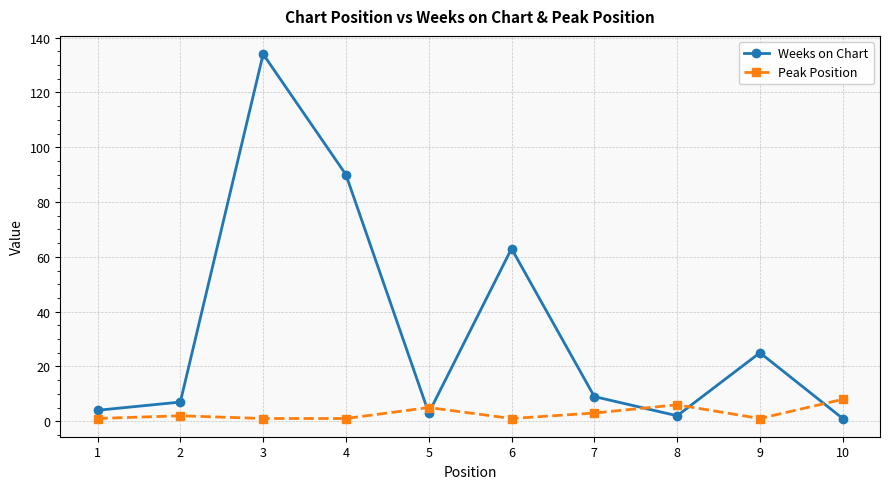

What is the average value of the Weeks on Chart series?

34